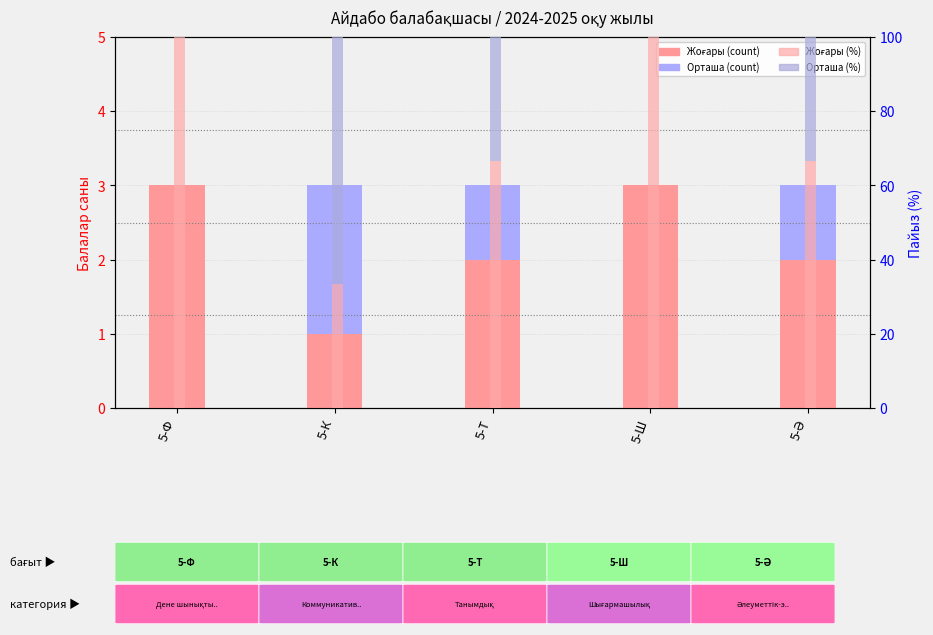

How many data points in Орташа (%) are less than 33?

2